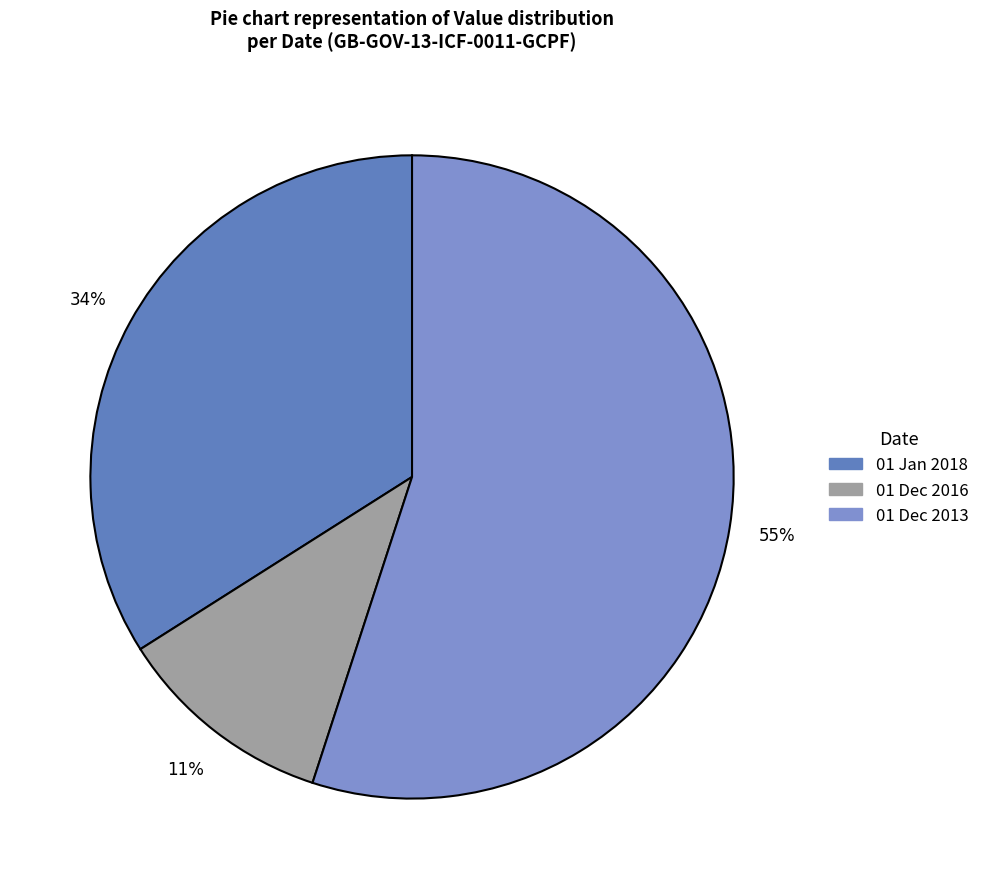

Count the number of slices in the pie.

3